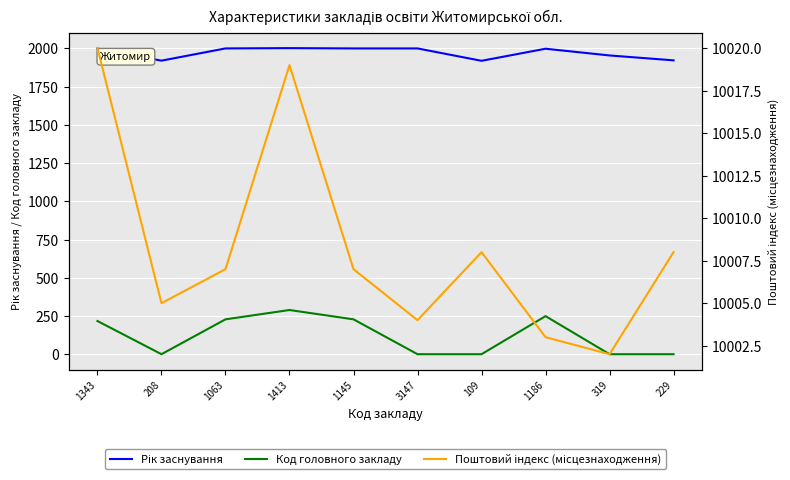

At which label is Код головного закладу closest to 144?

1343